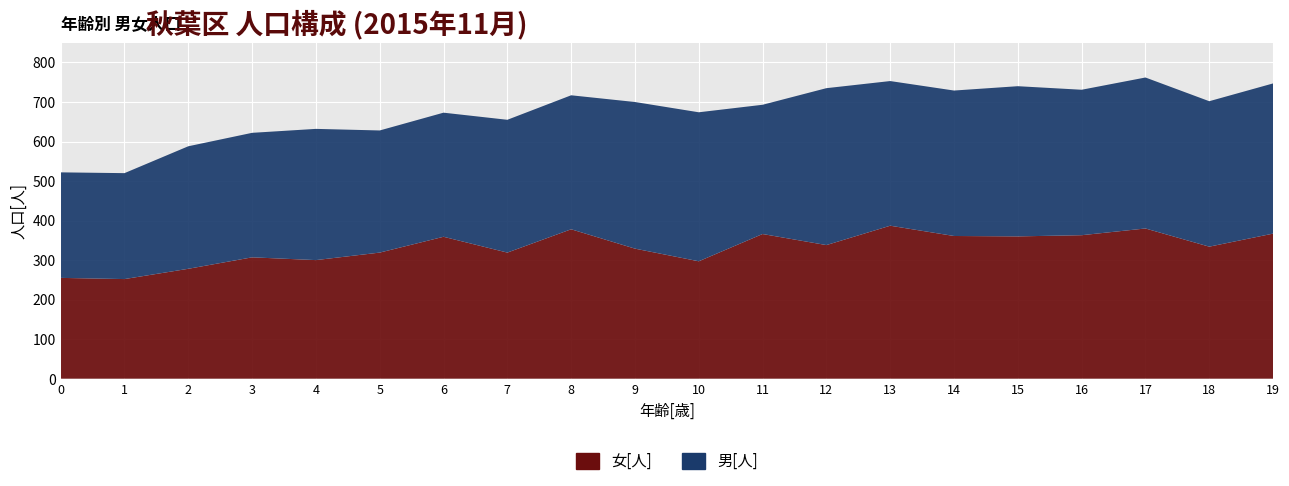

Reading left to right, list all the values displayed in this chart.

女[人]: 255	252	278	307	300	319	359	319	378	329	297	366	338	387	361	360	363	380	334	367
男[人]: 267	268	310	315	332	309	314	336	339	371	377	327	397	366	368	380	368	382	368	380